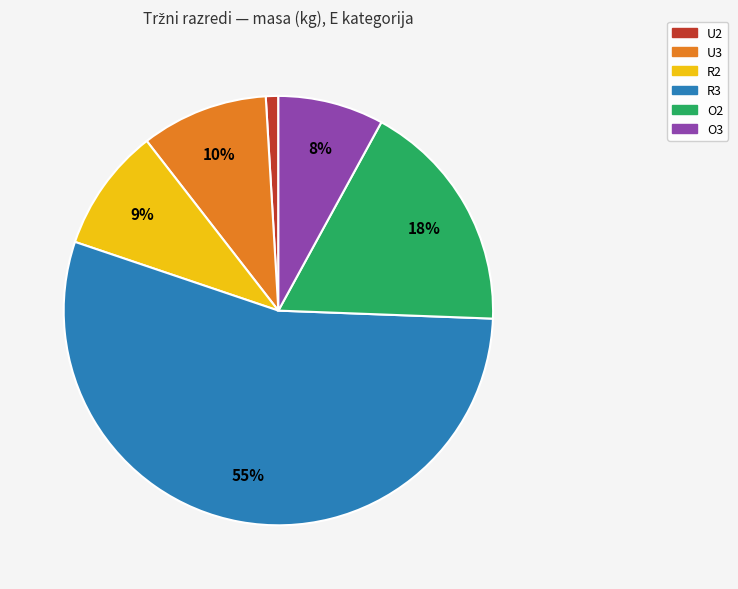

To the nearest percent, what is the difference between the O2 and U3 slice percentages?

8%